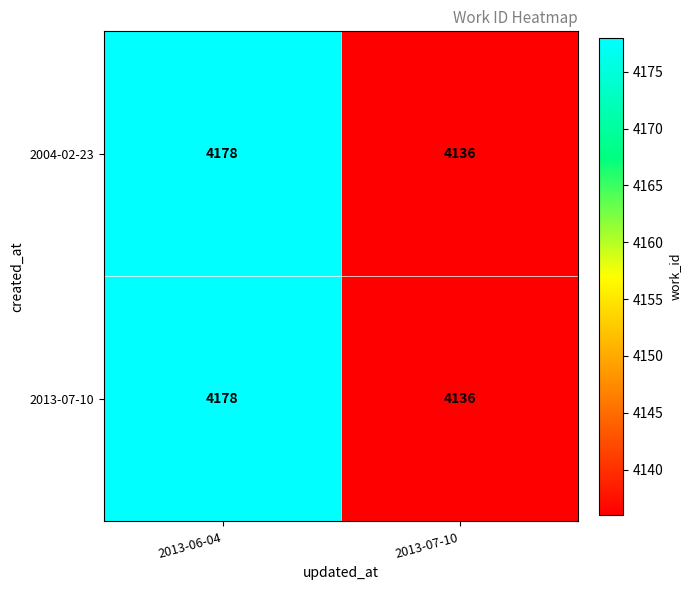

The 2004-02-23 series shows 5582 at 2013-06-04. True or false?

False